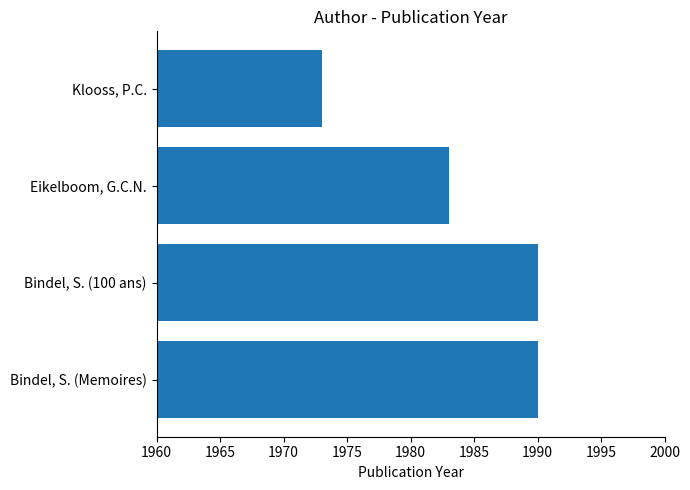

What is the maximum value shown in the chart?

1990